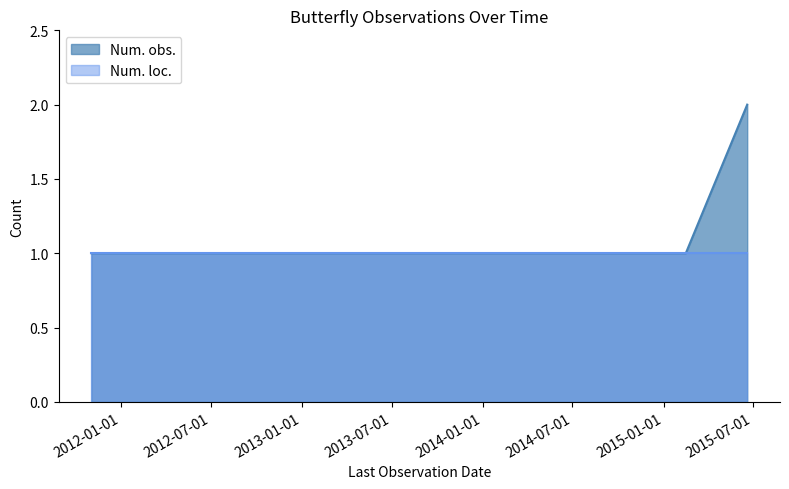

What is the change in value from 2011-11-03 to 2015-06-19?

+1